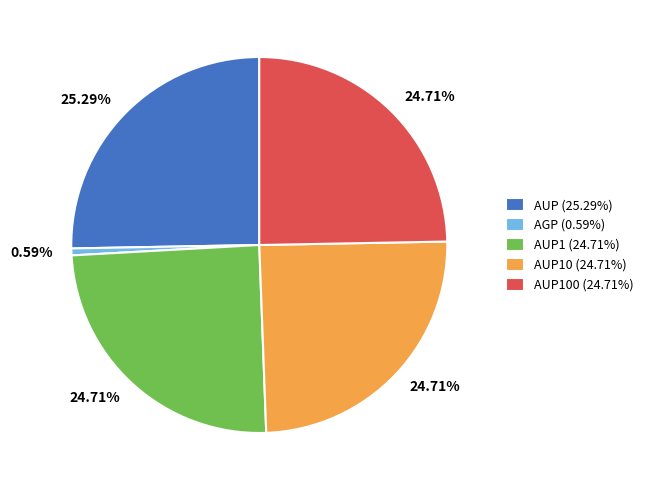

Count the number of slices in the pie.

5